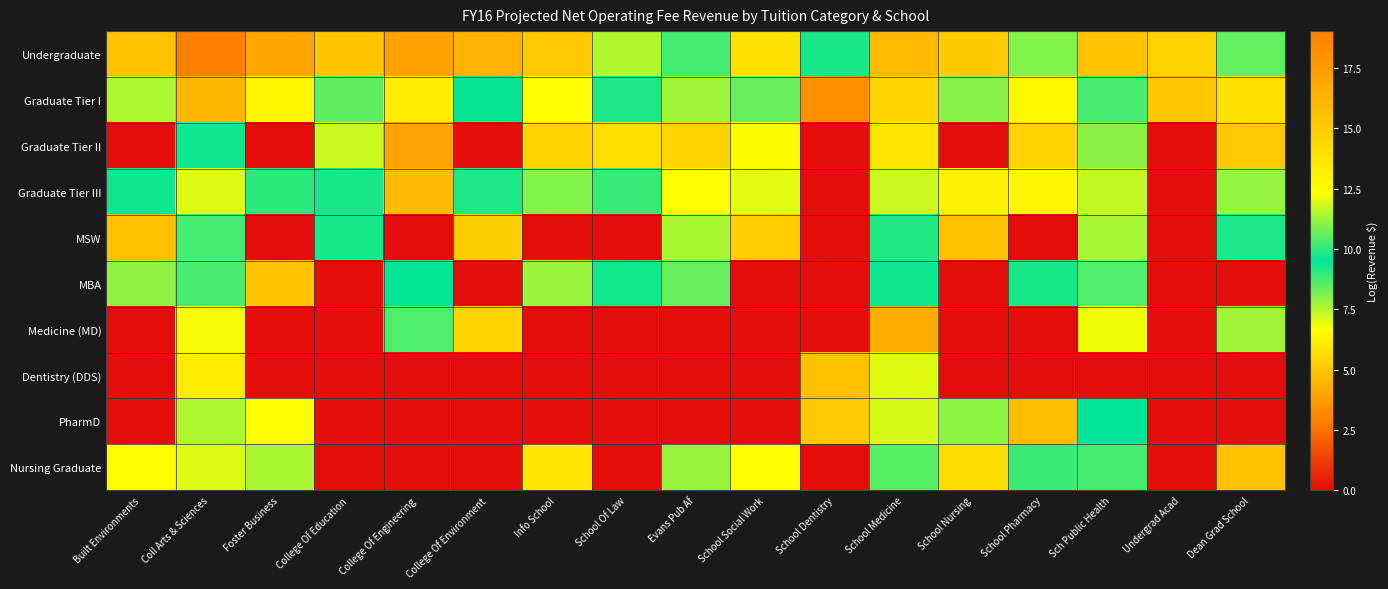

At which category does the chart reach its minimum across all series?

Built Environments